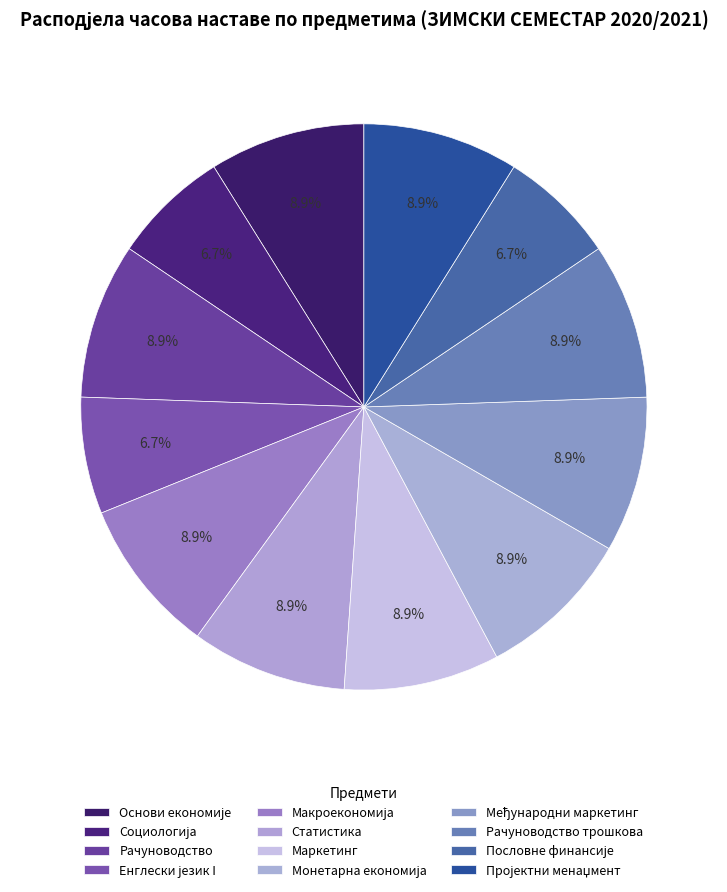

Which category has the smallest portion of the pie?

Социологија